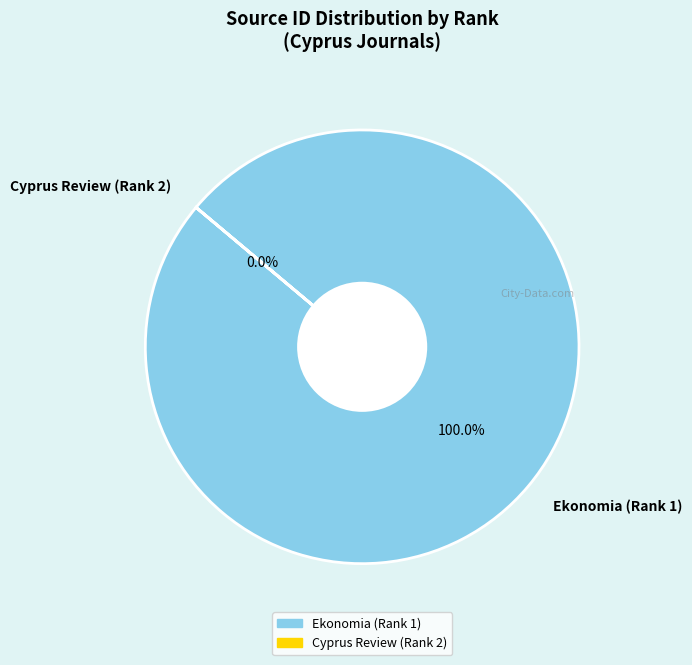

To the nearest percent, what is the difference between the Cyprus Review (Rank 2) and Ekonomia (Rank 1) slice percentages?

100%